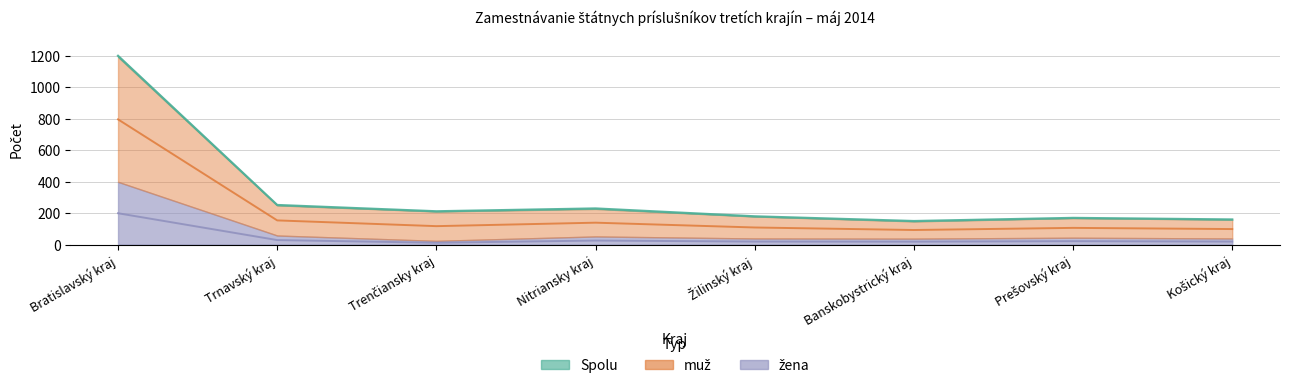

At Trnavský kraj, list the series in order from largest to smallest.

Spolu, muž, žena